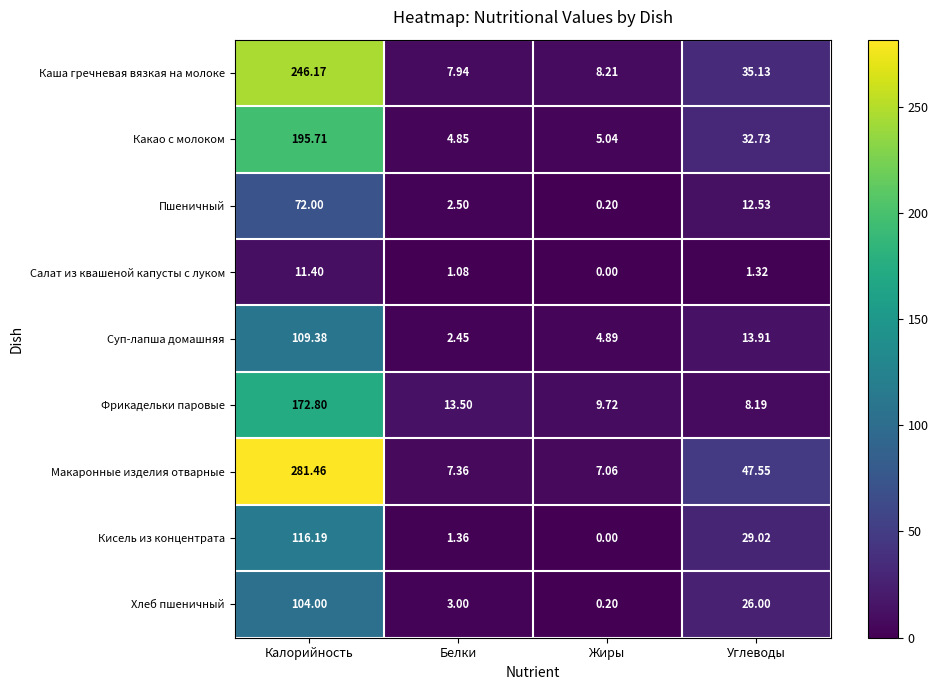

List the series in order of their peak value, highest first.

Макаронные изделия отварные, Каша гречневая вязкая на молоке, Какао с молоком, Фрикадельки паровые, Кисель из концентрата, Суп-лапша домашняя, Хлеб пшеничный, Пшеничный, Салат из квашеной капусты с луком